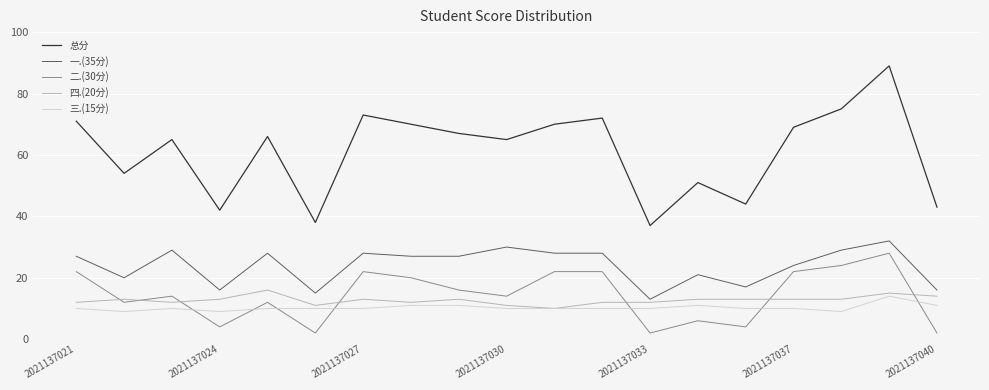

What is the maximum value shown in the chart?

89